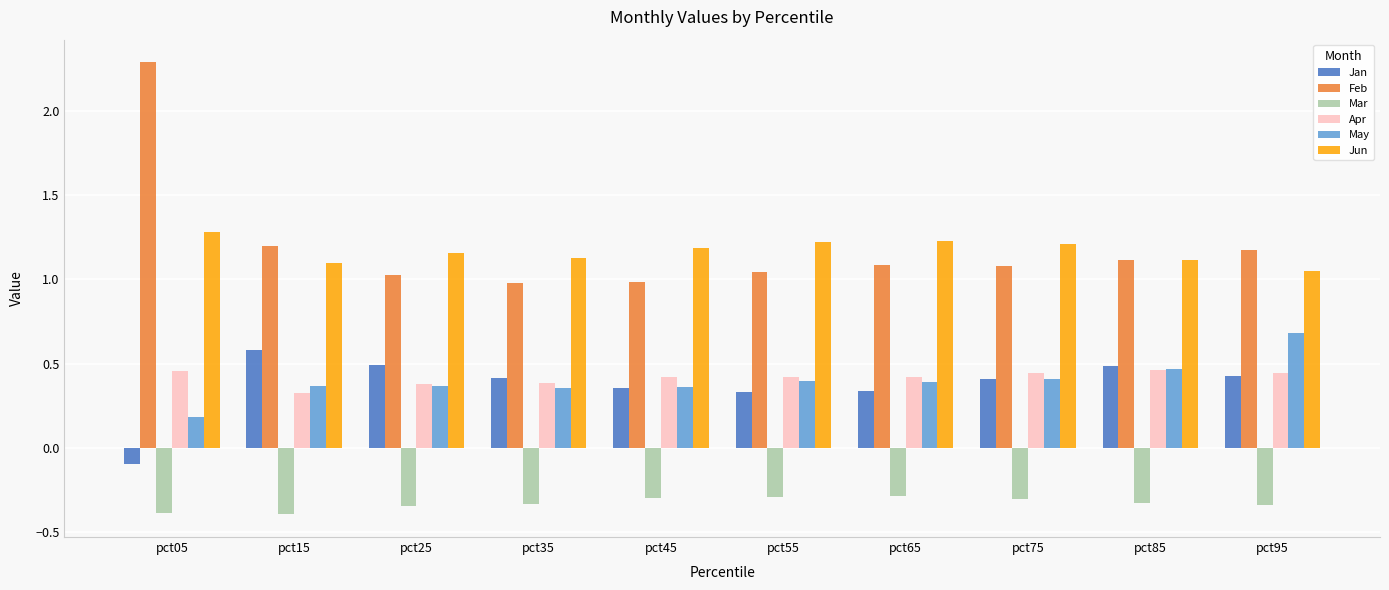

What is the sum of all May values?

4.0